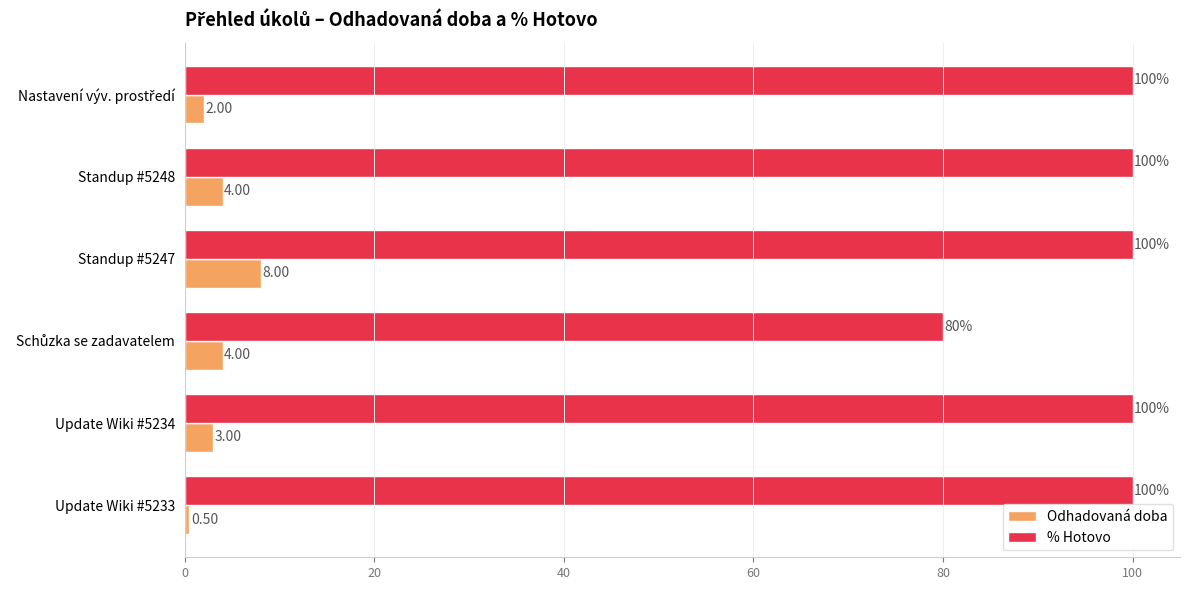

Which category has the lowest value across all series?

Update Wiki #5233